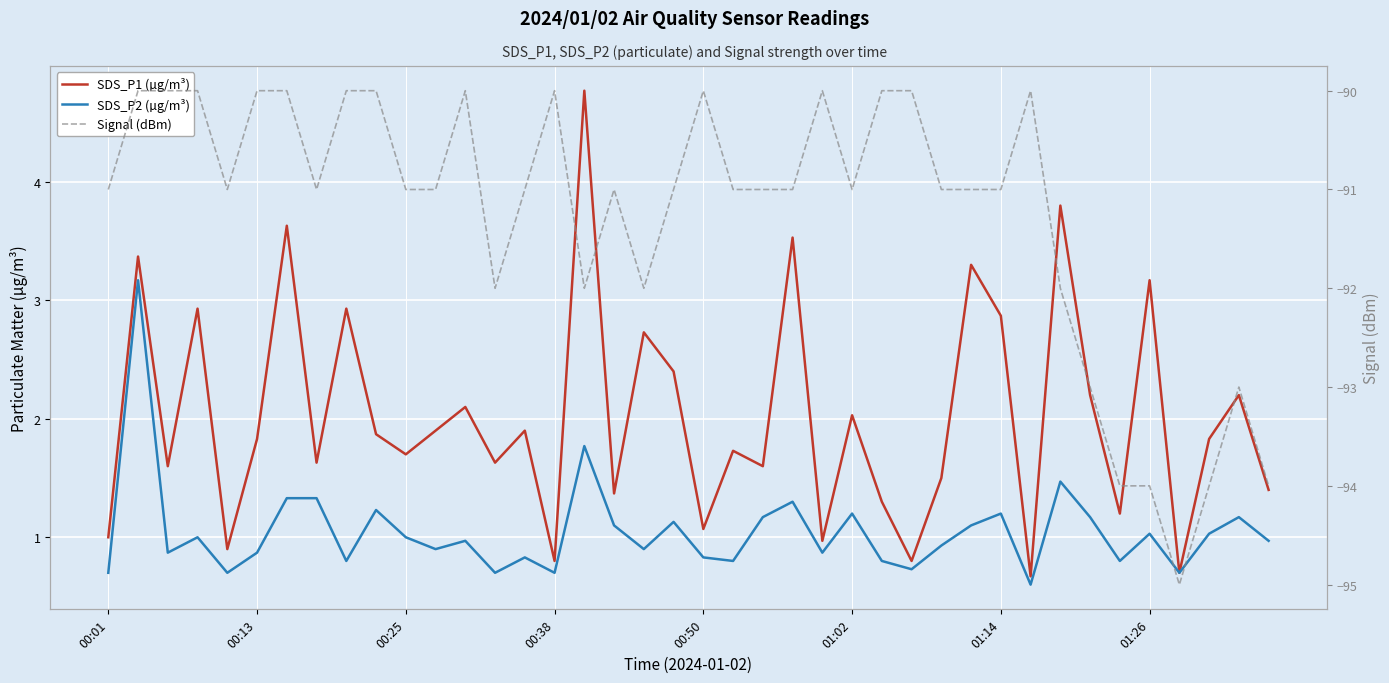

How many lines are shown in the chart?

3